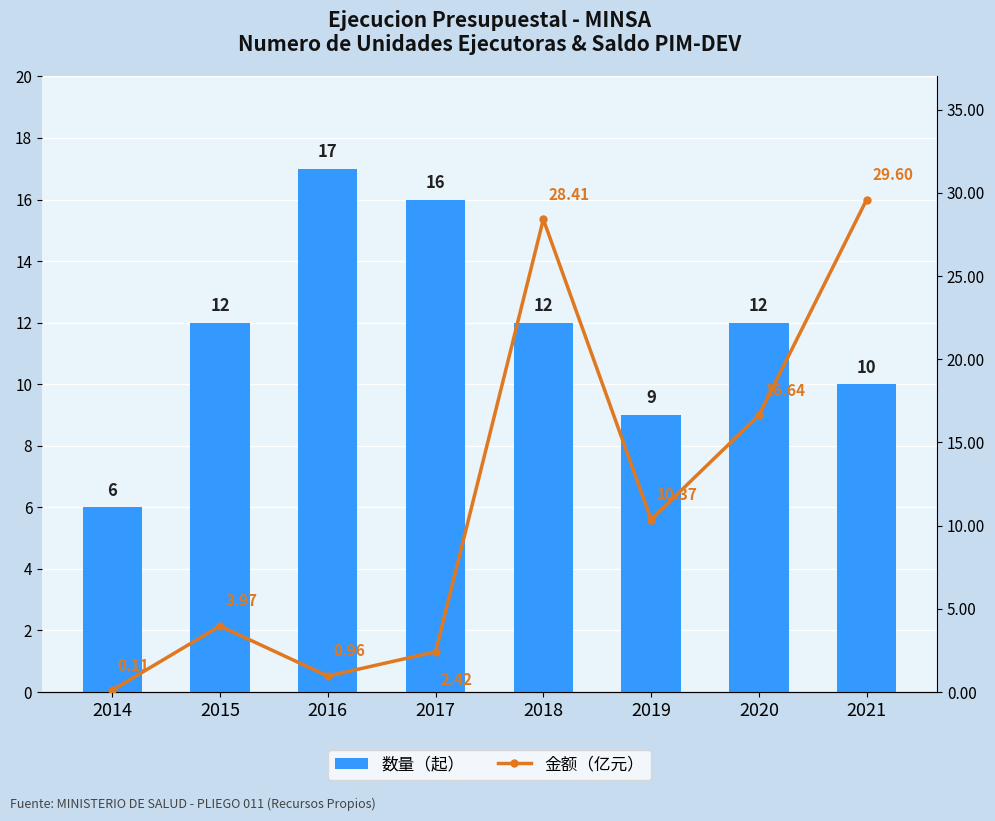

The value of 数量（起） at 2021 is 10.0. True or false?

True